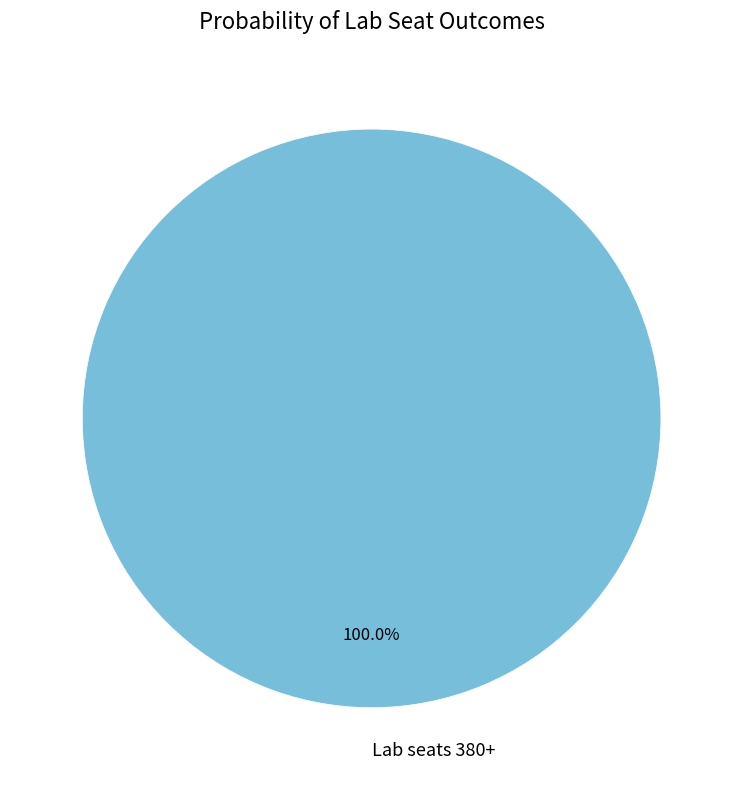

Which slice represents more than half of the pie?

Lab seats 380+